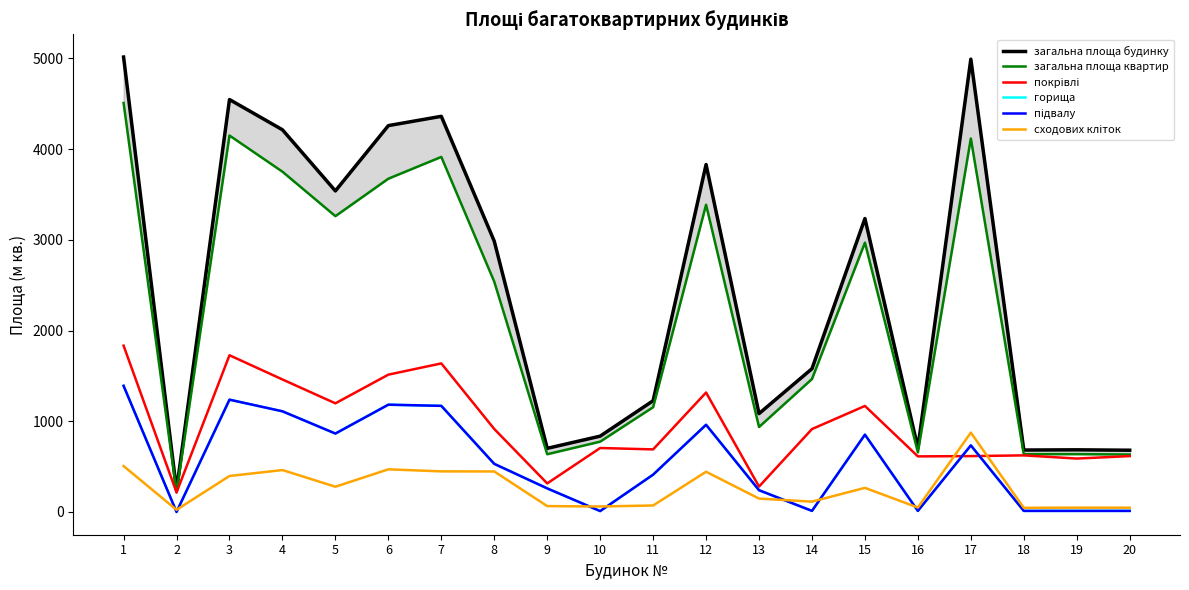

True or false: загальна площа будинку and загальна площа квартир intersect in this chart.

False